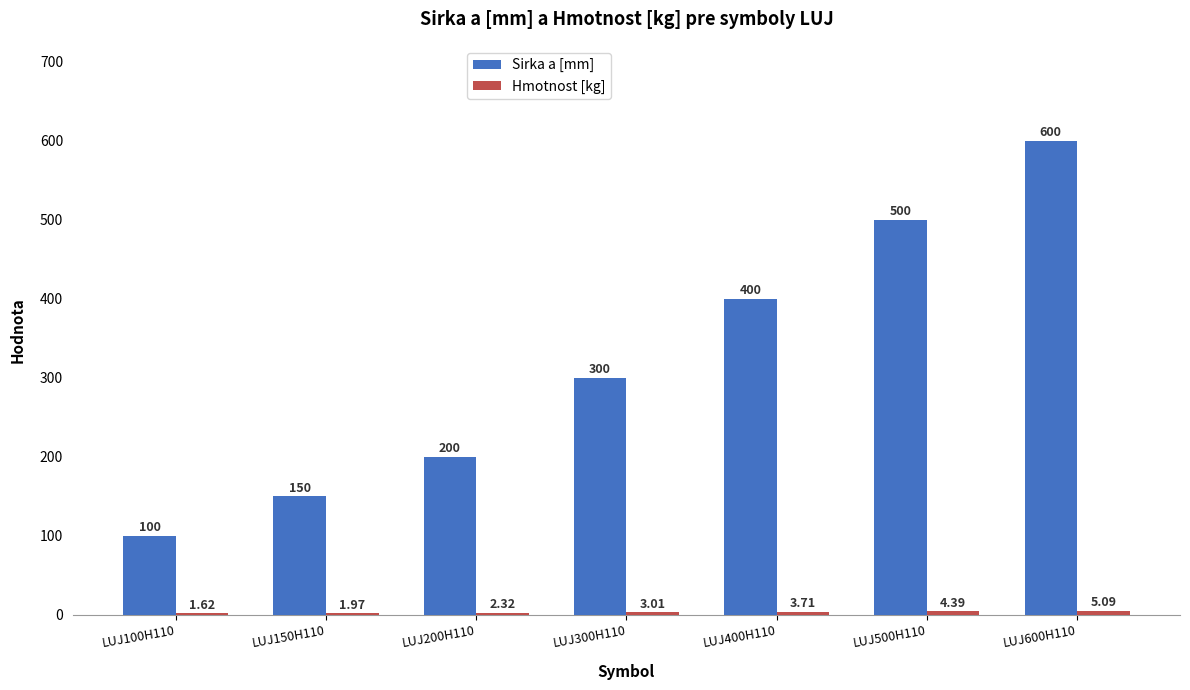

Which series has the largest total across all categories?

Sirka a [mm]